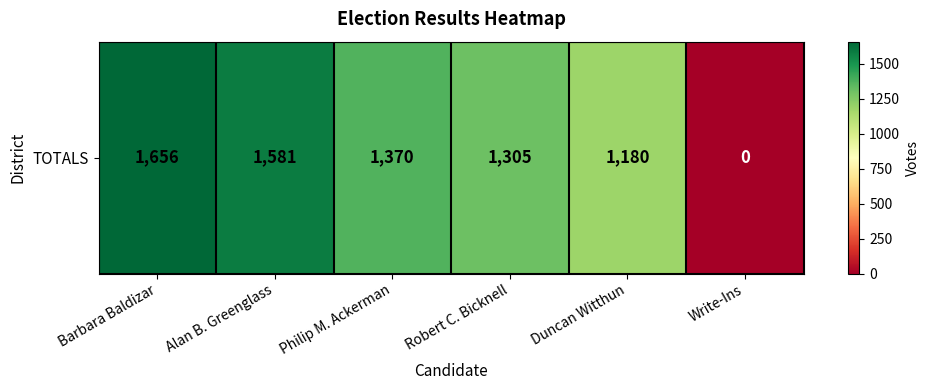

At which category does the chart reach its peak across all series?

Barbara Baldizar